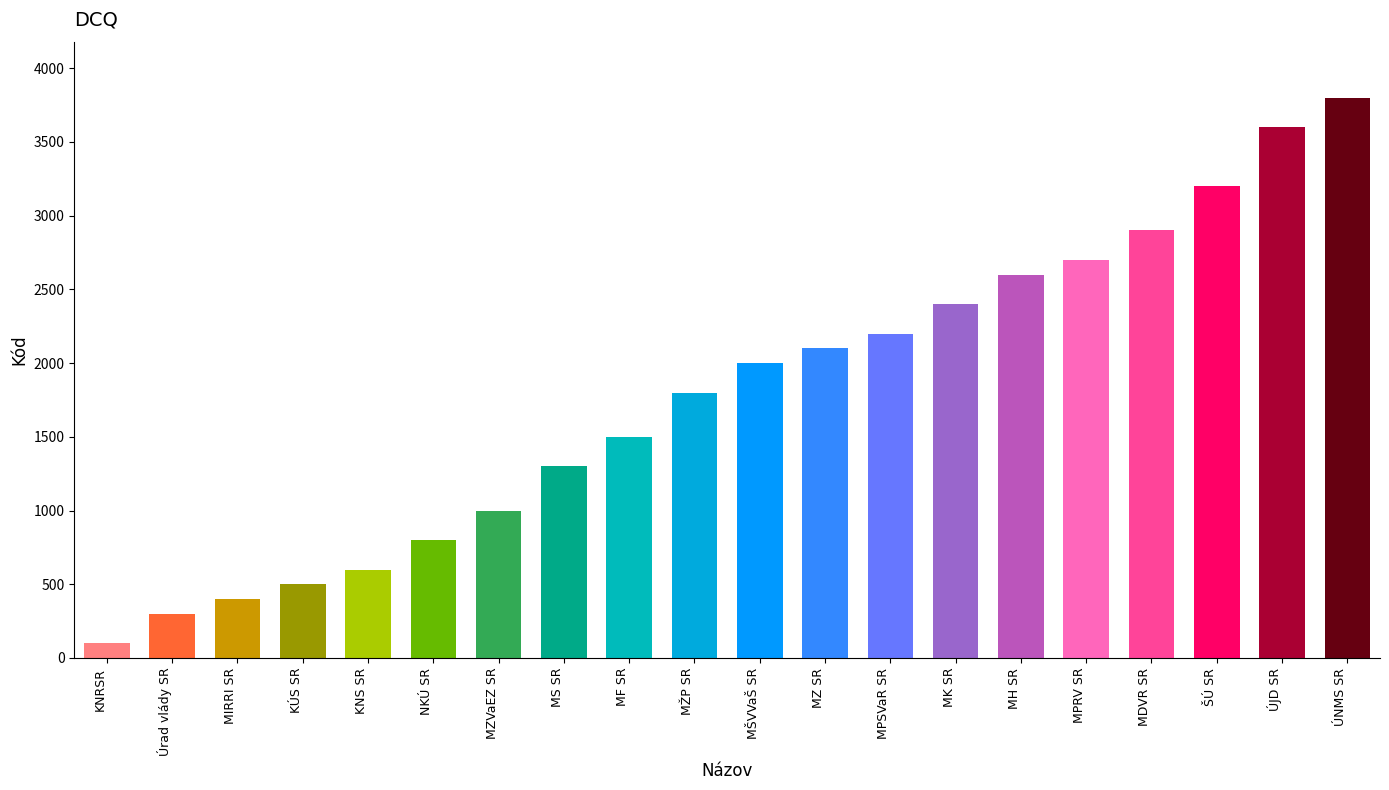

Count the number of data series in this chart.

1